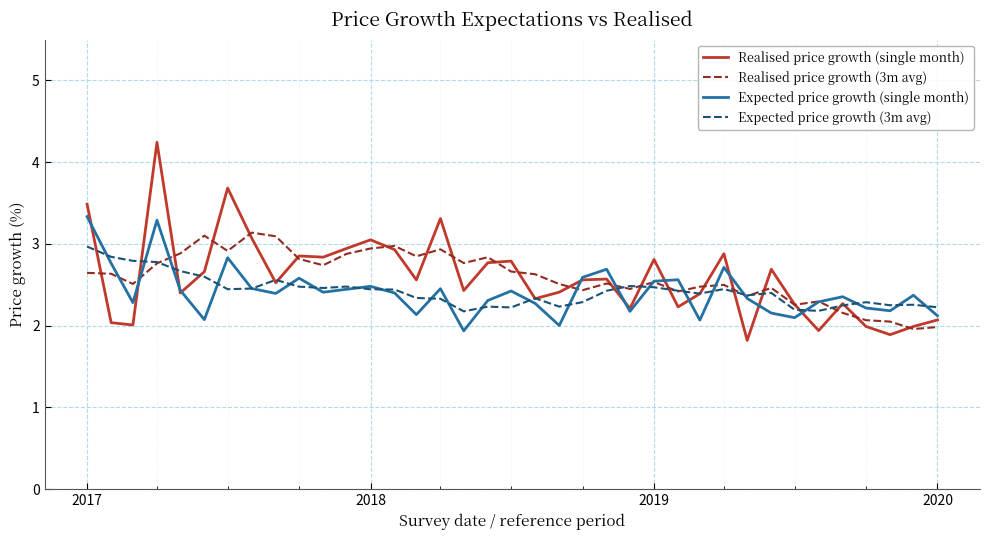

What is the greatest value displayed?

4.2